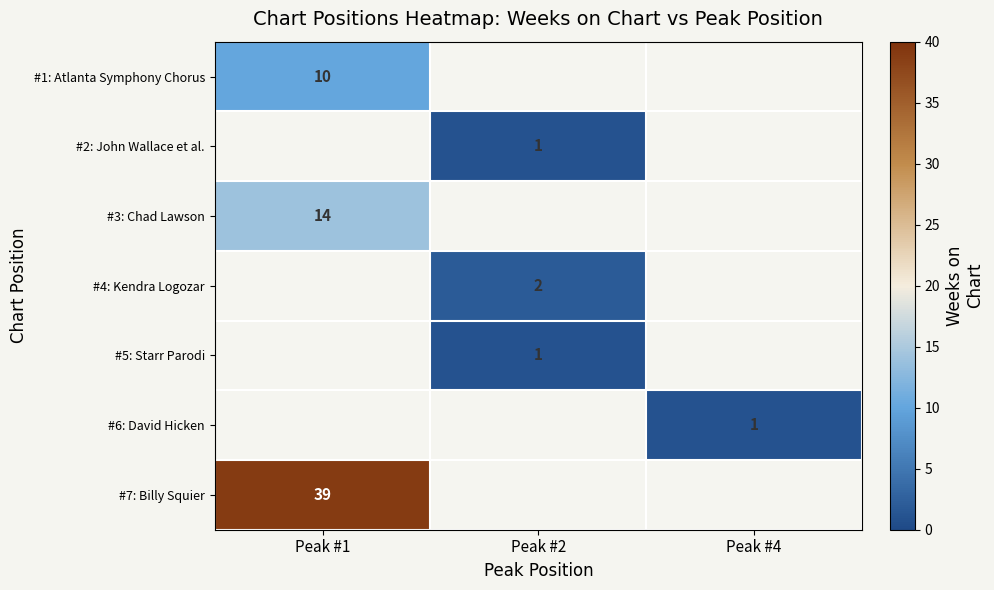

Is it true that #6: David Hicken equals 1 at Peak #4?

True